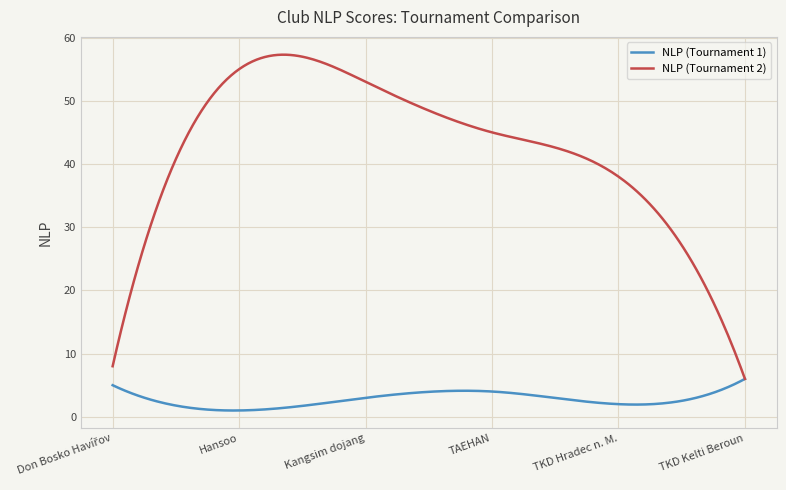

Which series has the largest total across all categories?

NLP (Tournament 2)